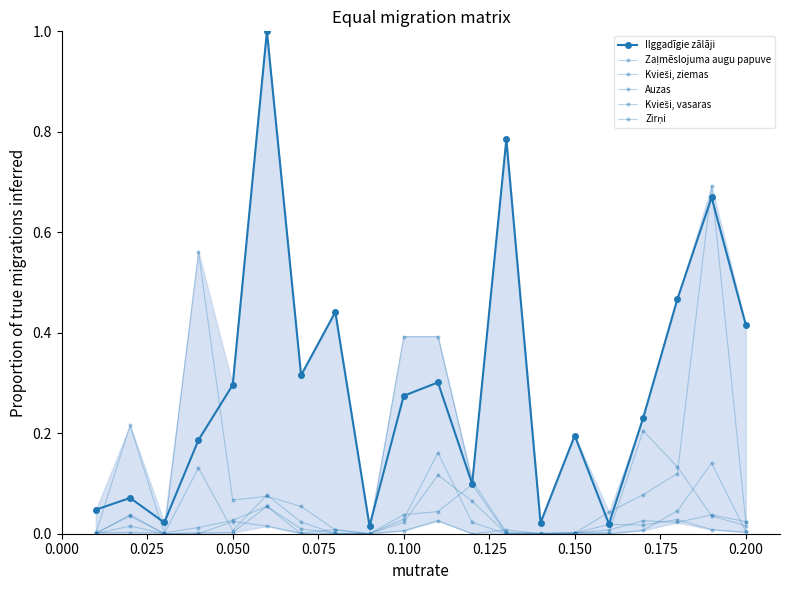

How many interior local peaks does the Ilggadīgie zālāji series have?

7